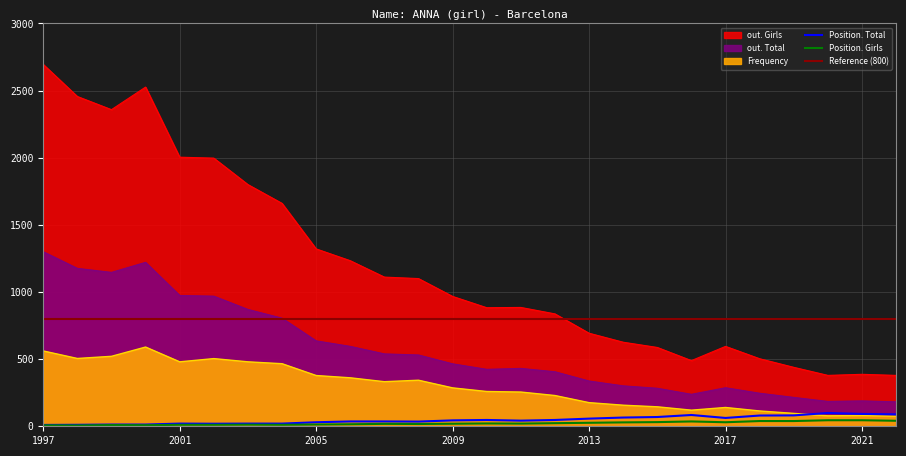

Is it true that out. Total equals 295 at 2020?

False